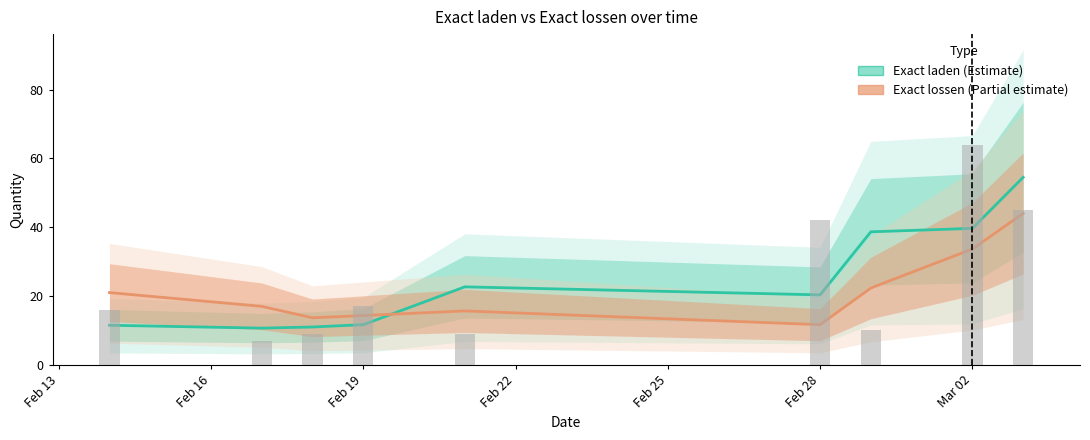

How many data points in Exact laden are less than 20?

4